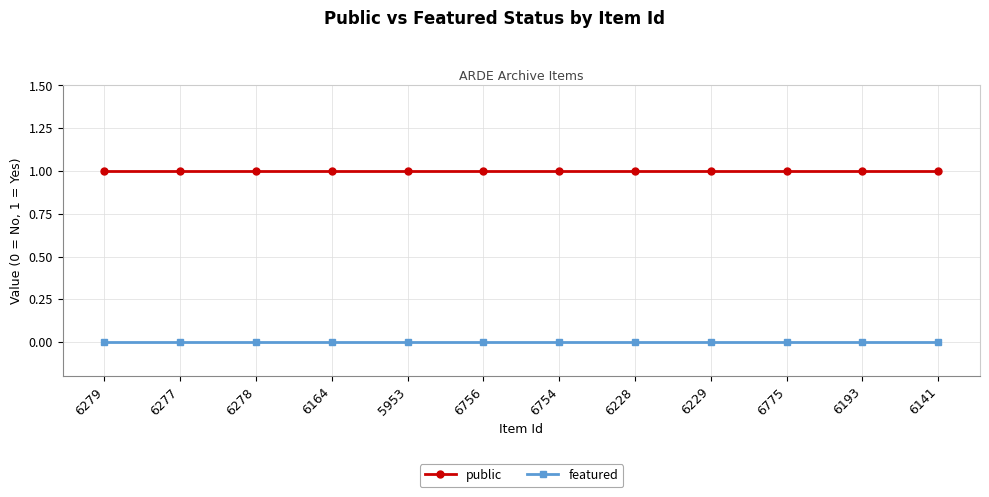

List the series in order of their overall mean, highest first.

public, featured